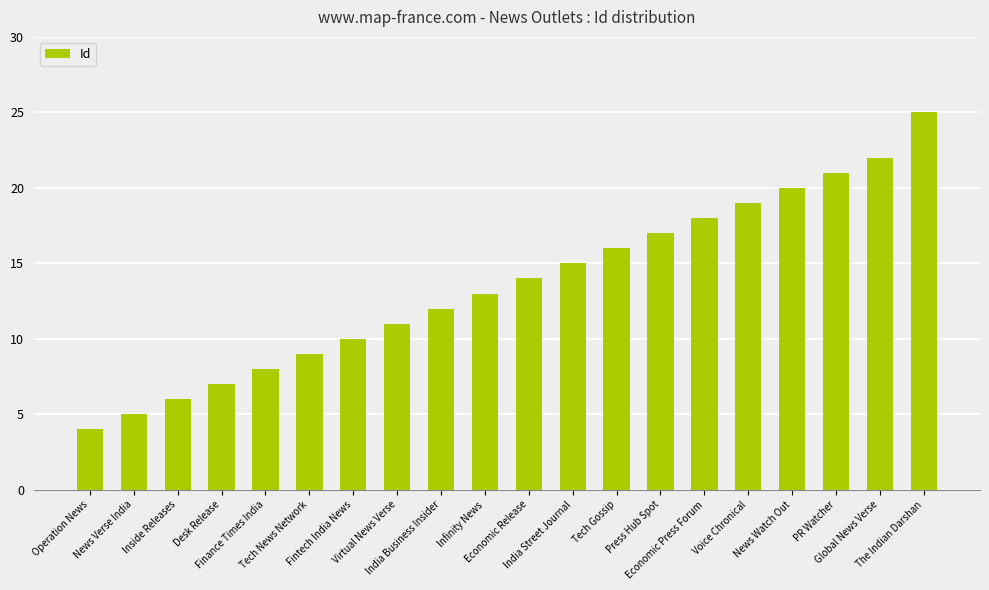

Rank the categories by value from lowest to highest.

Operation News, News Verse India, Inside Releases, Desk Release, Finance Times India, Tech News Network, Fintech India News, Virtual News Verse, India Business Insider, Infinity News, Economic Release, India Street Journal, Tech Gossip, Press Hub Spot, Economic Press Forum, Voice Chronical, News Watch Out, PR Watcher, Global News Verse, The Indian Darshan